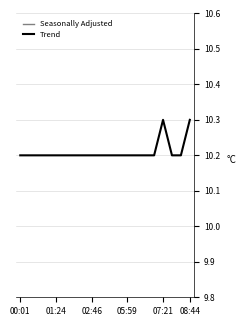

What is the difference between the second highest and minimum values in the Trend series?

0.1